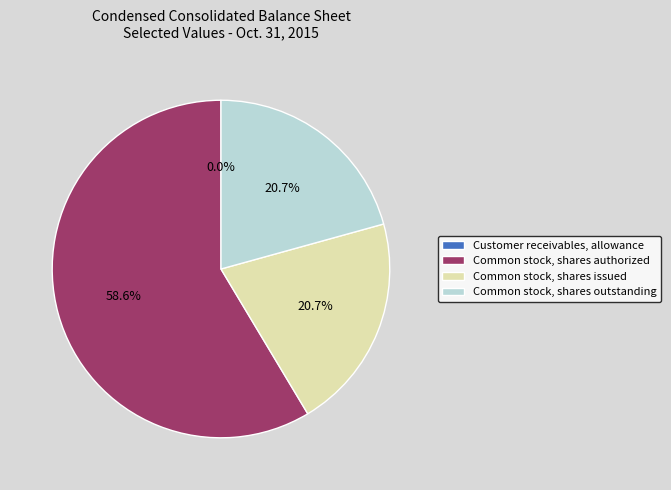

Do Common stock, shares issued and Common stock, shares authorized together represent more than half of the pie?

Yes